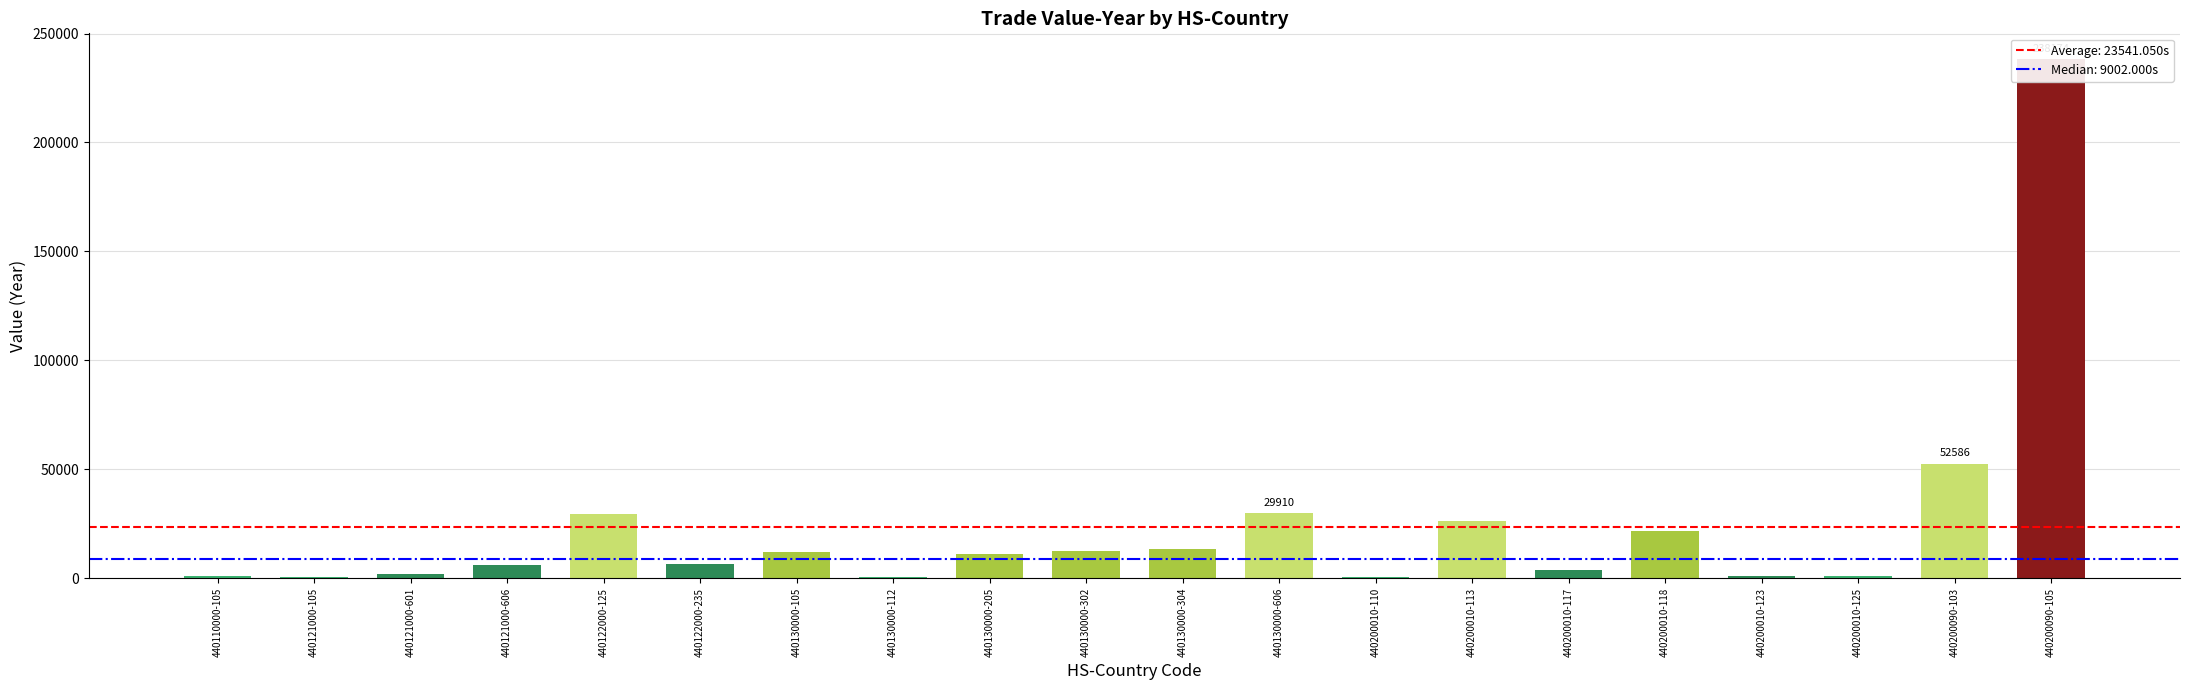

What is the label of the 11th bar from the right?

440130000-302